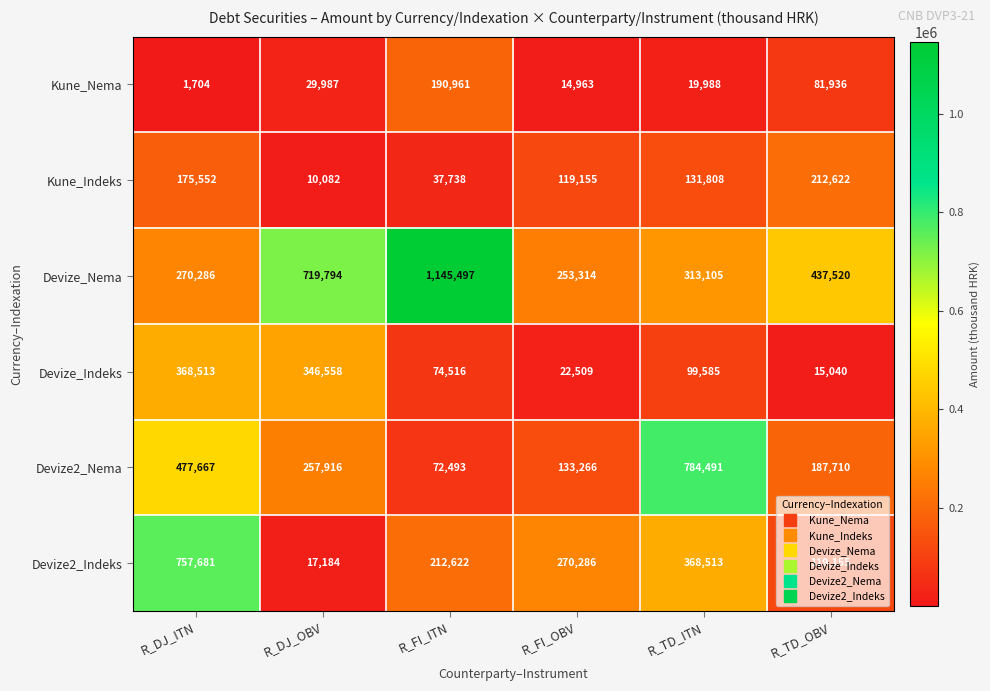

What is the lowest value of the Kune_Indeks series?

10082